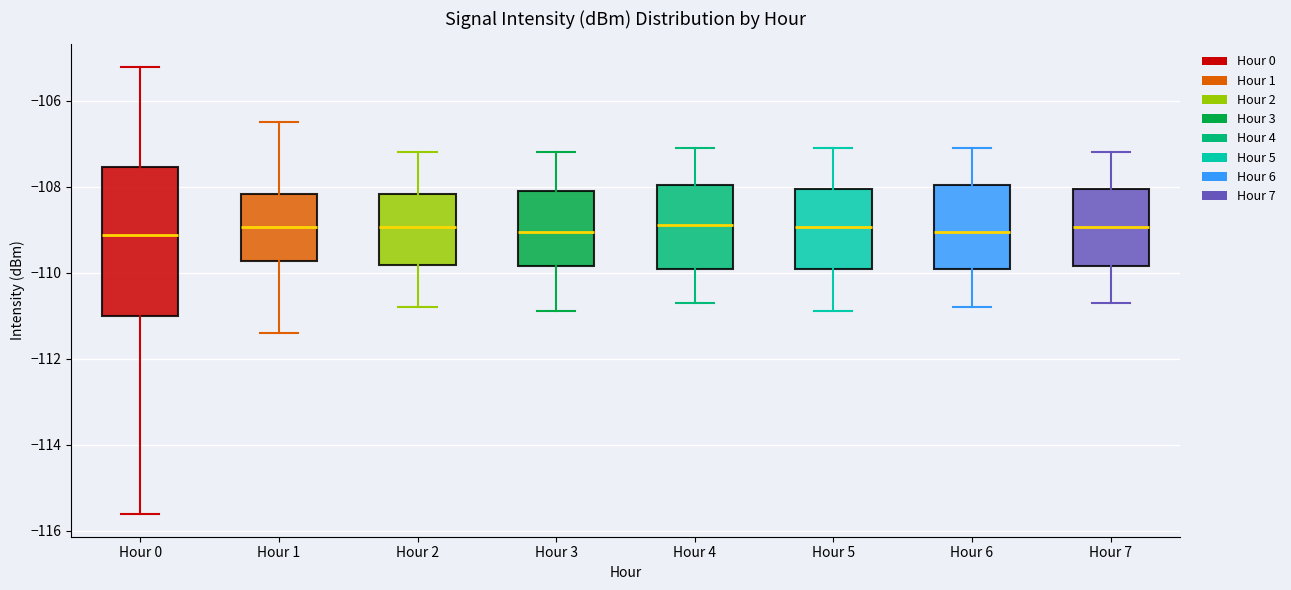

Comparing the boxes themselves (not the whiskers), which one is the tallest?

Hour 0